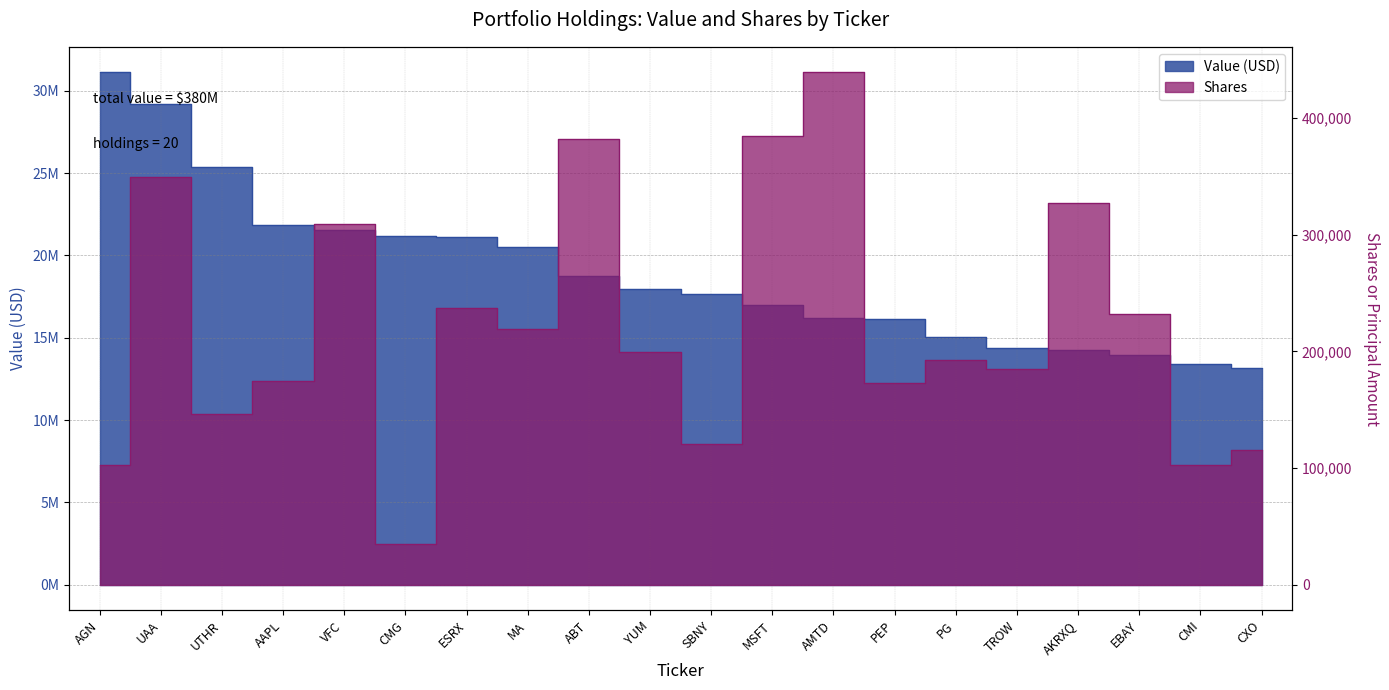

What is the average value of the Shares series?

221240